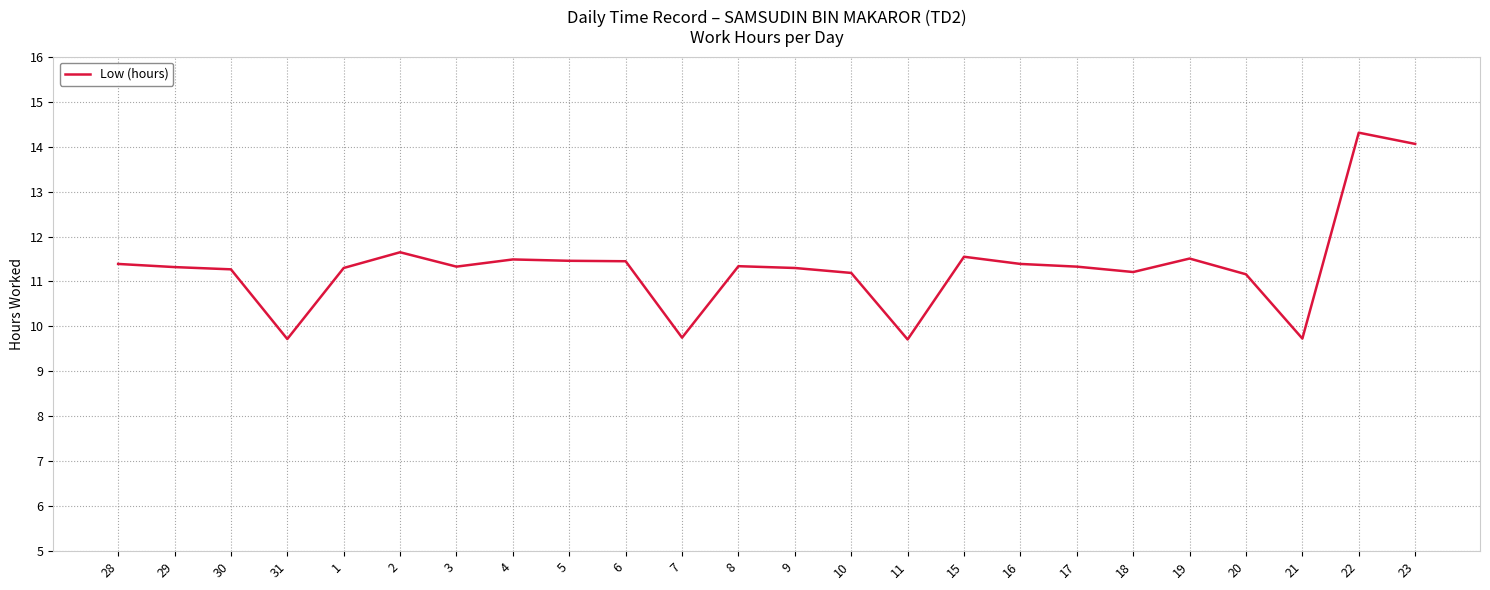

What is the minimum value shown in the chart?

9.7